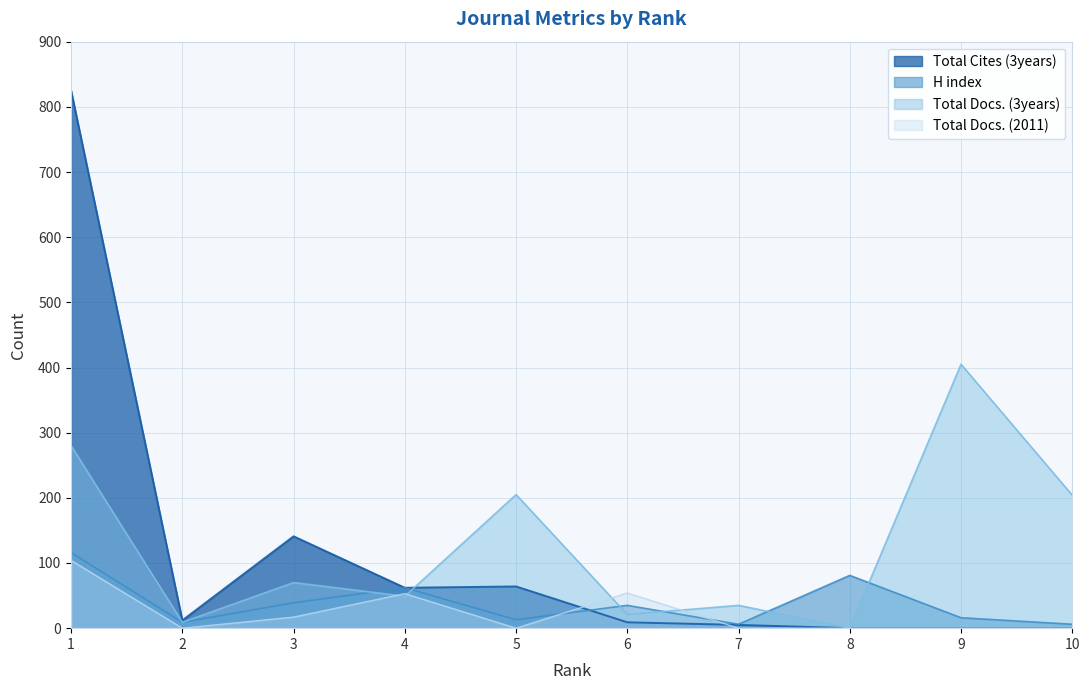

Between which two adjacent categories do Total Cites (3years) and Total Docs. (3years) first intersect?

4 and 5